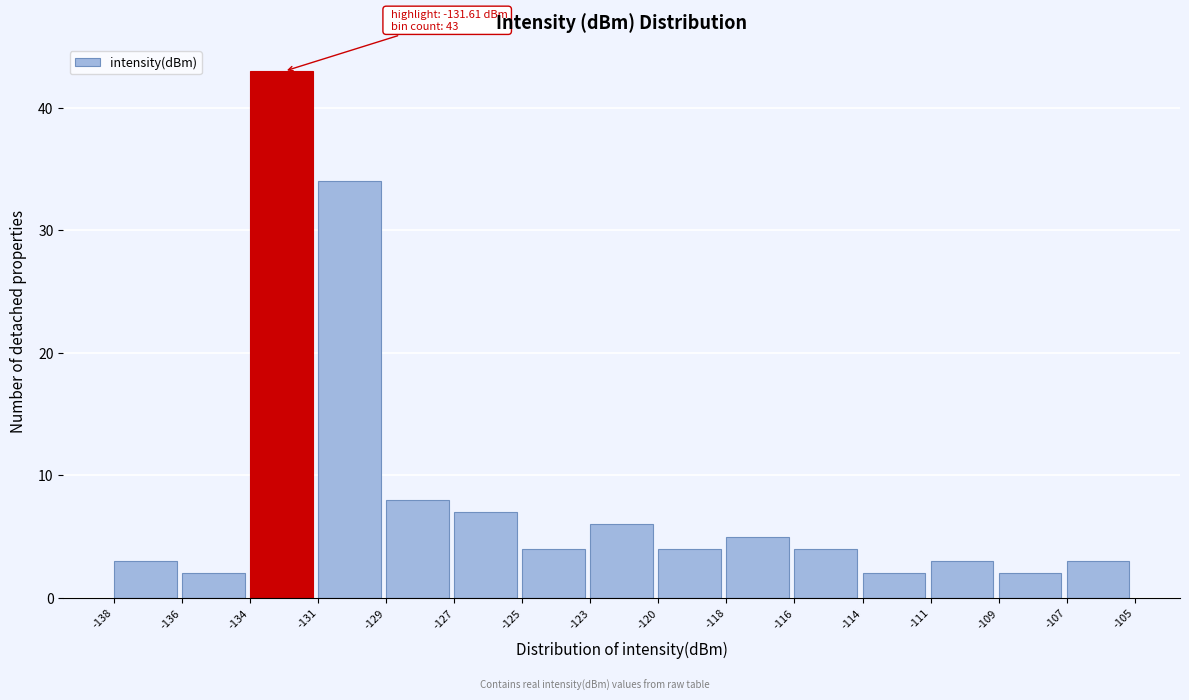

Reading left to right, what are all the values shown in this chart?

3	2	43	34	8	7	4	6	4	5	4	2	3	2	3